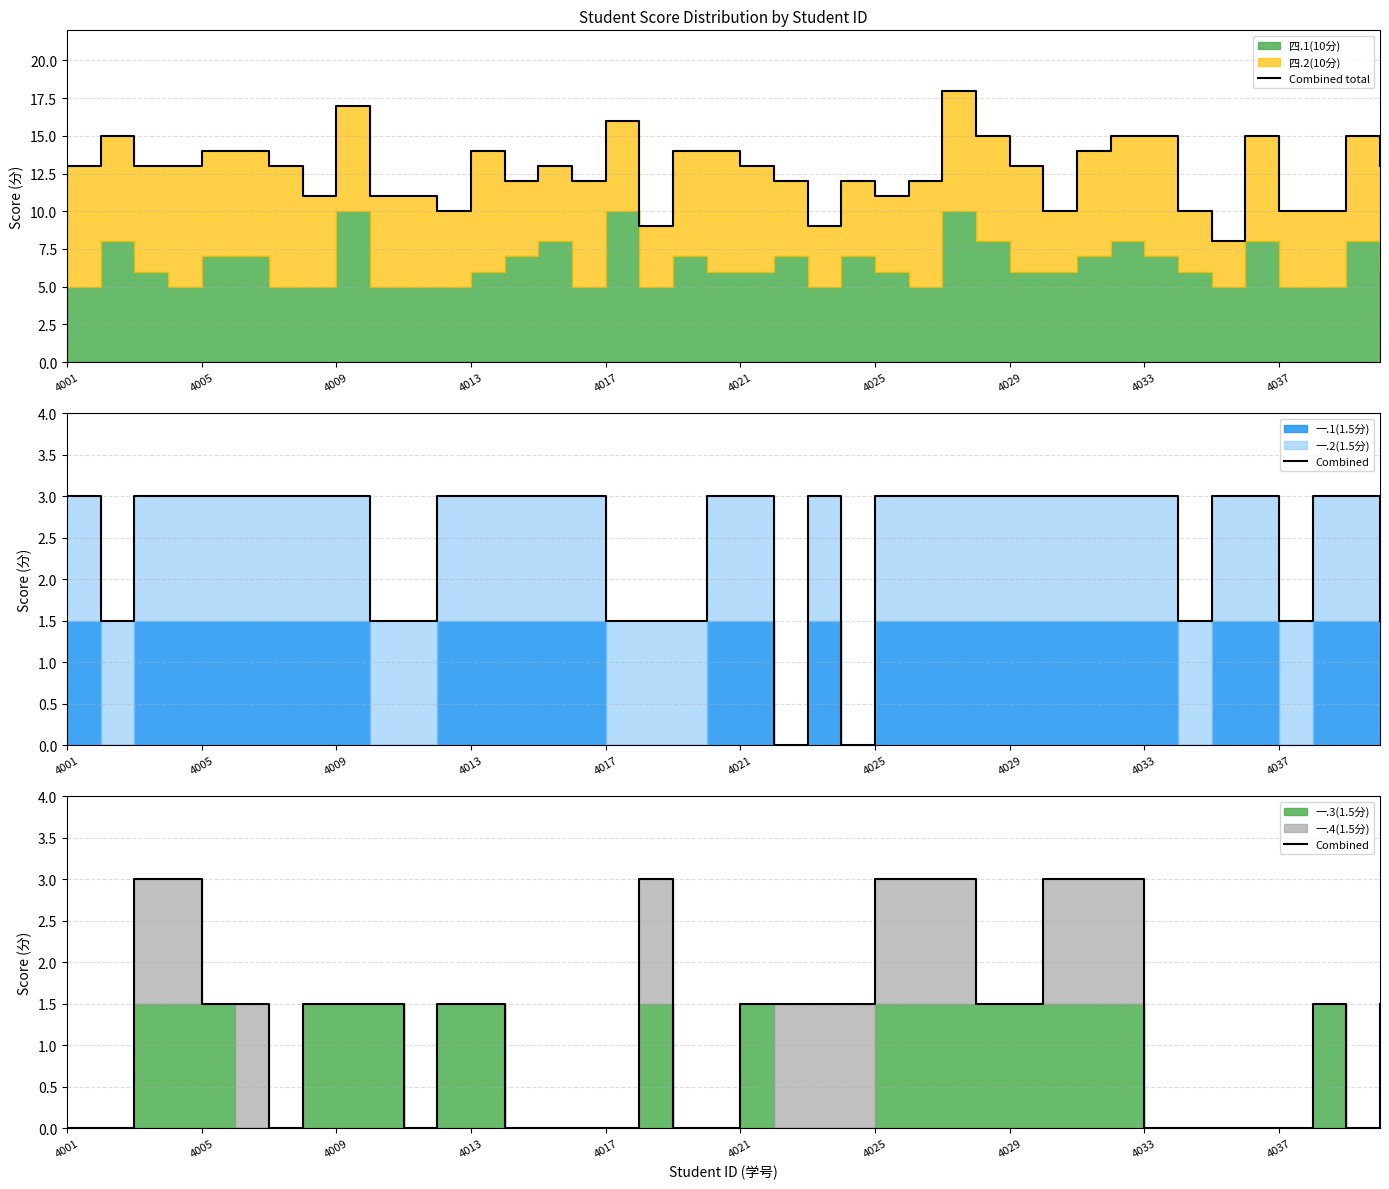

True or false: Combined has a value of 3.0 at 4009.

True